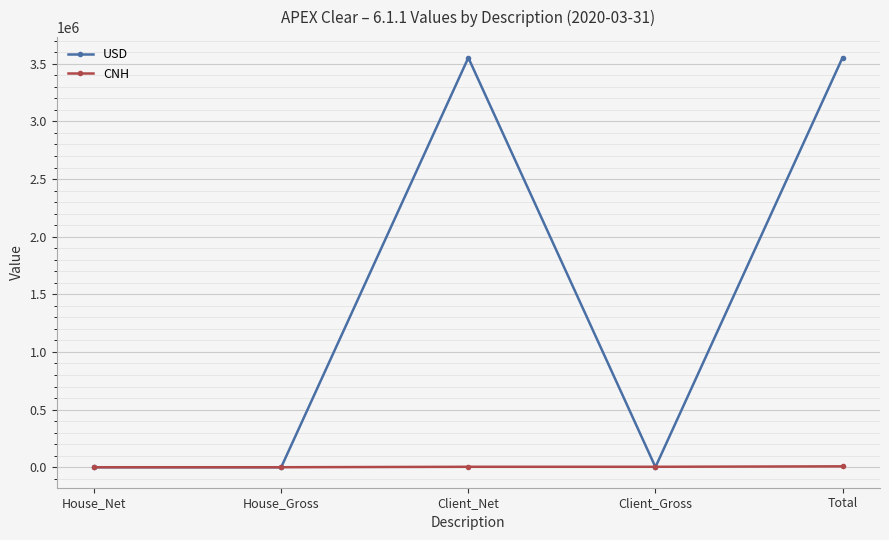

What is the difference between the maximum and minimum values in the USD series?

3553820.0